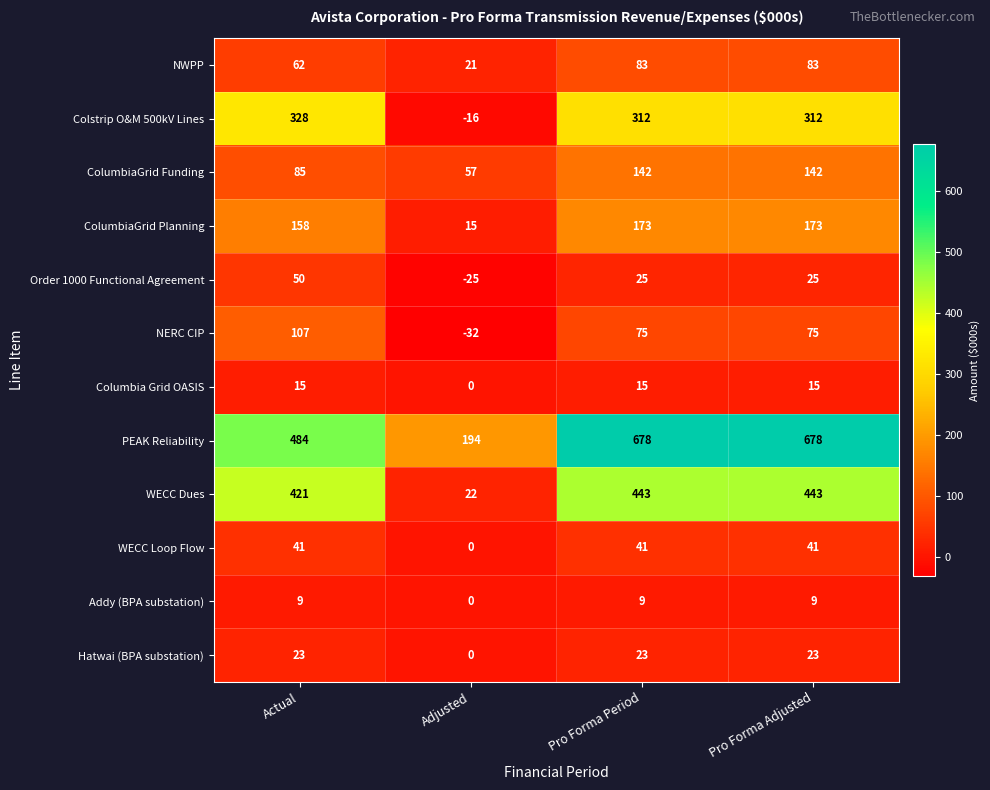

What is the maximum value for WECC Loop Flow?

41